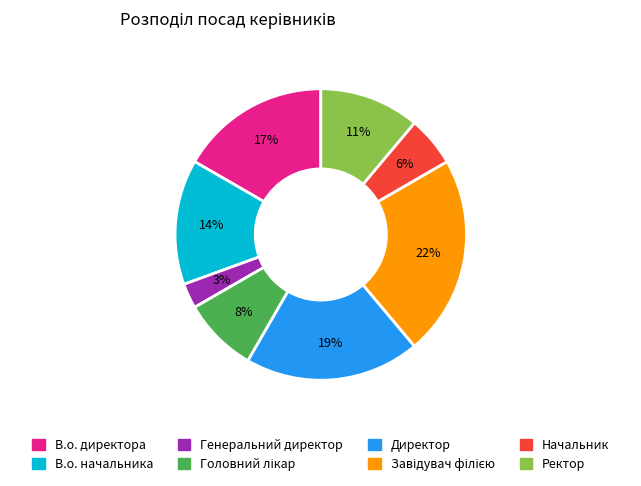

Count the number of slices in the pie.

8